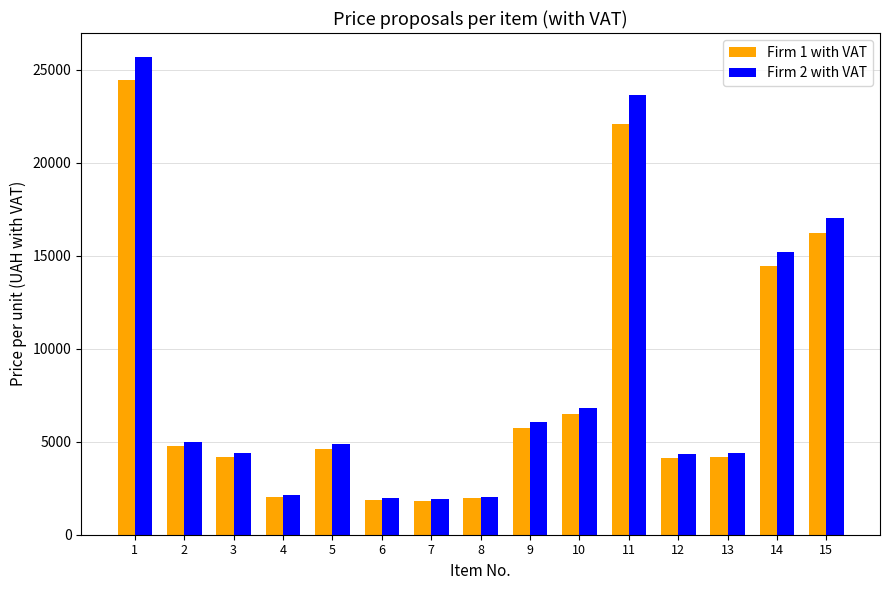

Rank the series by their maximum value, from lowest to highest.

Firm 1 with VAT, Firm 2 with VAT